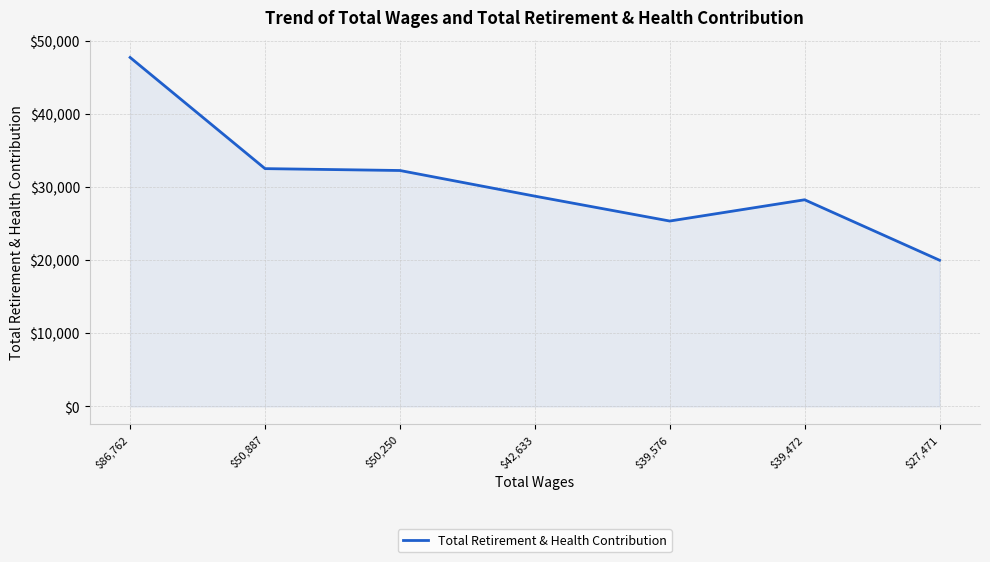

Is it true that the value at $27,471 is 31704?

False